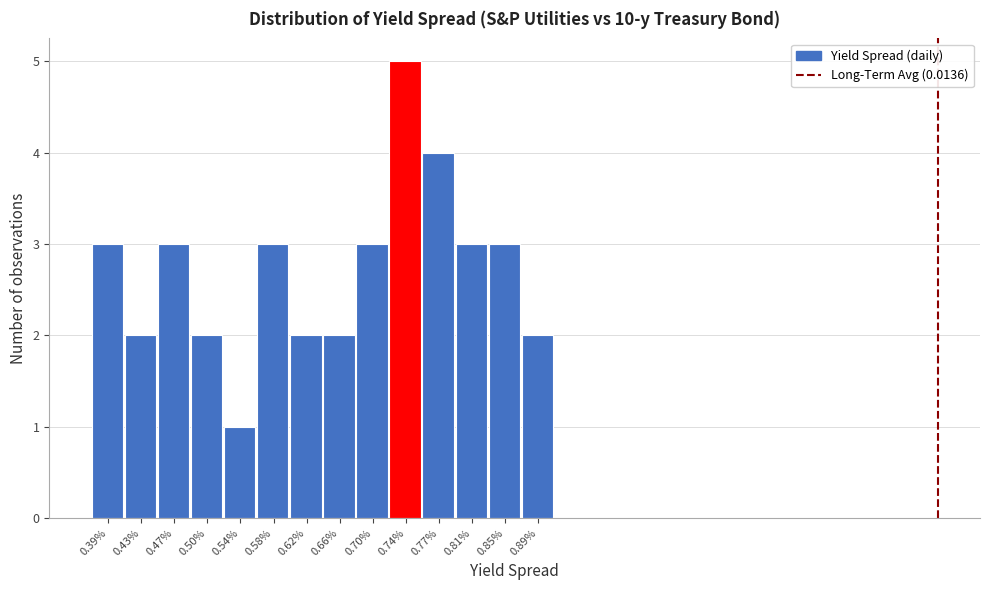

What is the height of the bar covering 0.680 to 0.715 on the x-axis? Neither the bar edges nor the heights are printed on the chart, so give them approximately, as read against the axes.

3